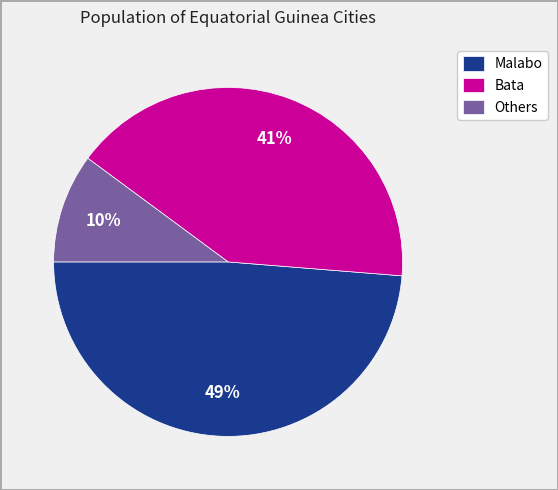

What is the smallest slice in the pie chart?

Others